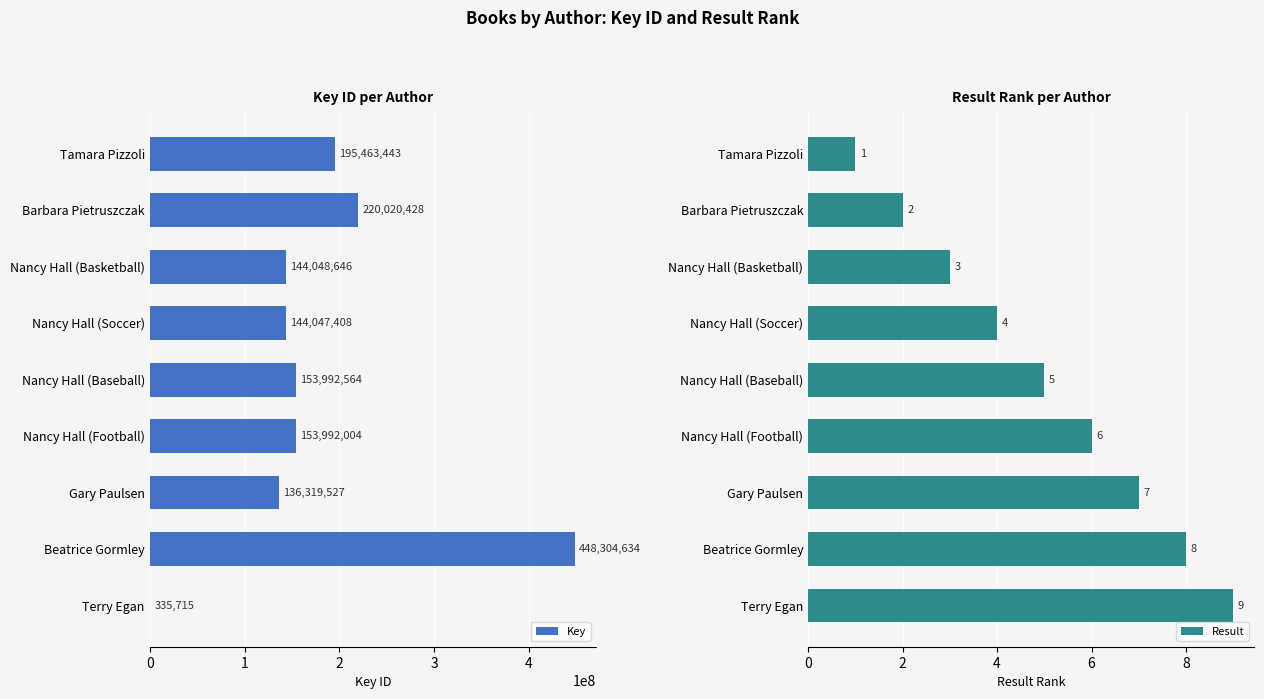

Reading right to left, list all the values displayed in this chart.

Key: 335715	448304634	136319527	153992004	153992564	144047408	144048646	220020428	195463443
Result: 9	8	7	6	5	4	3	2	1